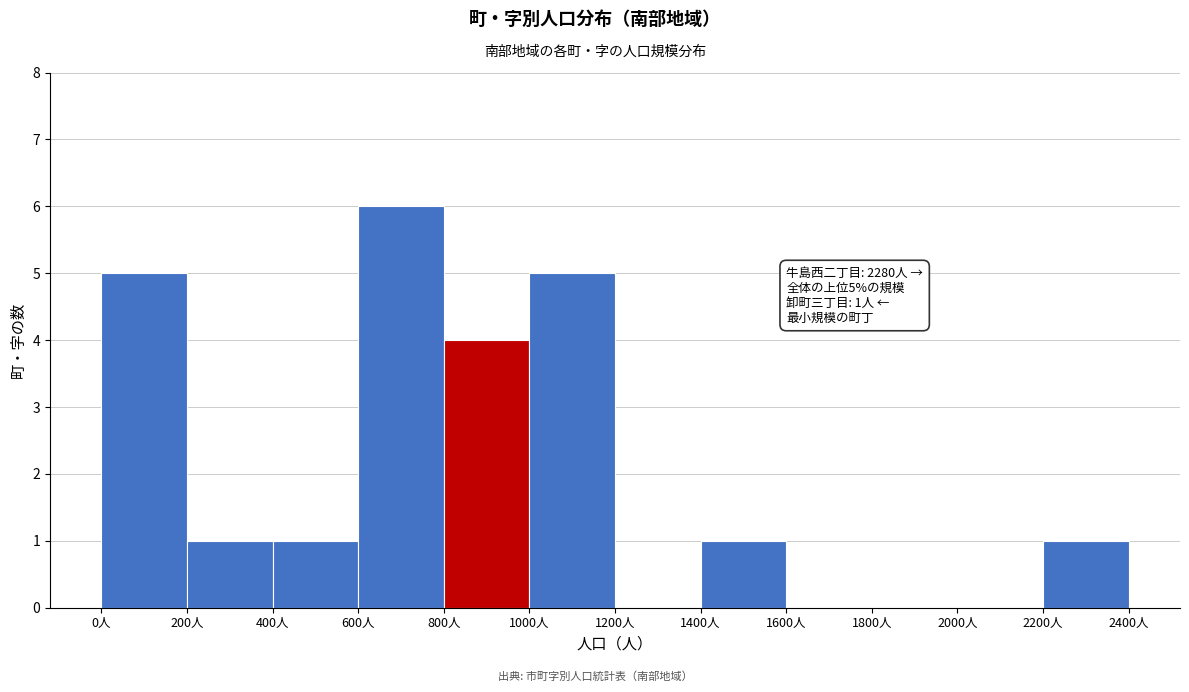

Over which range of the x-axis is the bar tallest?

600 to 800